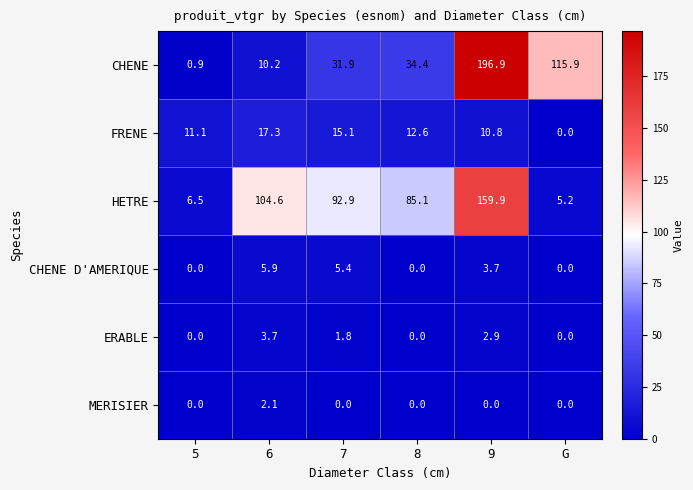

Between 6 and 8, which series saw the biggest shift?

CHENE